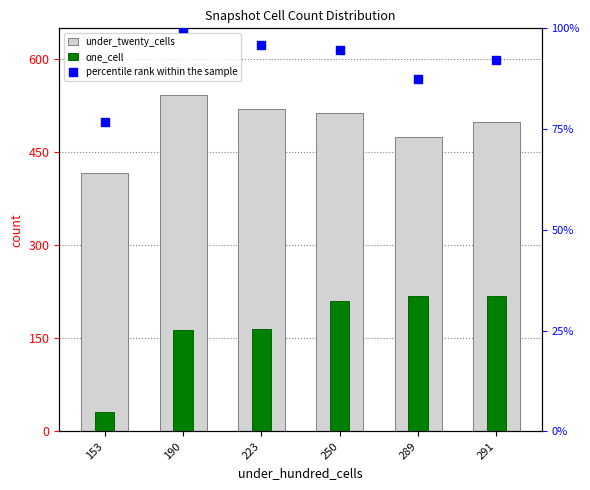

Which series contains the highest Y value?

under_twenty_cells